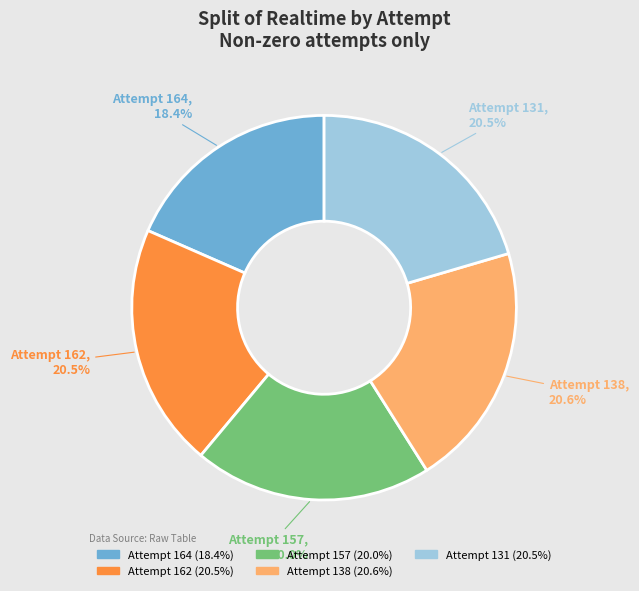

Is Attempt 164 the majority of the pie?

No